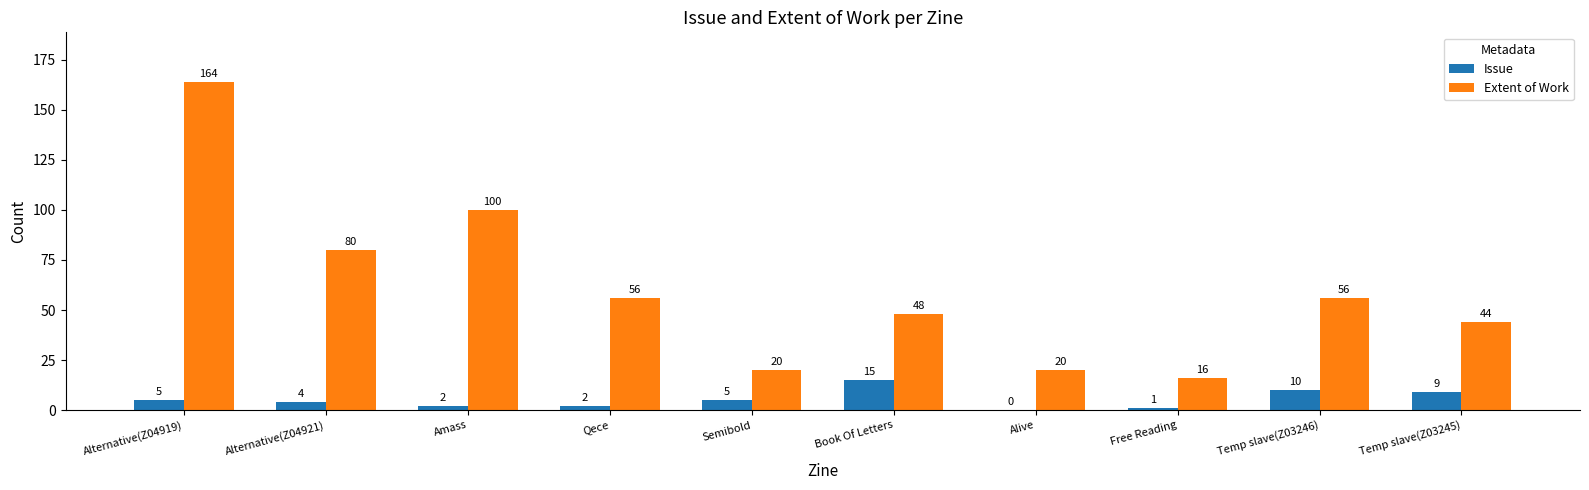

What is the spread (max minus min) of values at Alternative(Z04919)?

159